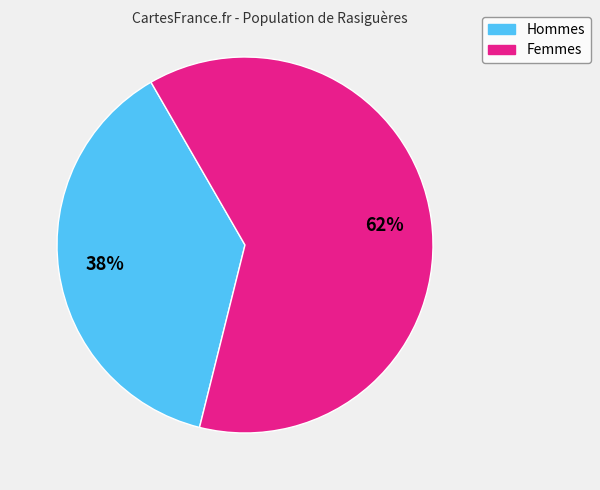

To the nearest percent, what is the average slice percentage?

50%